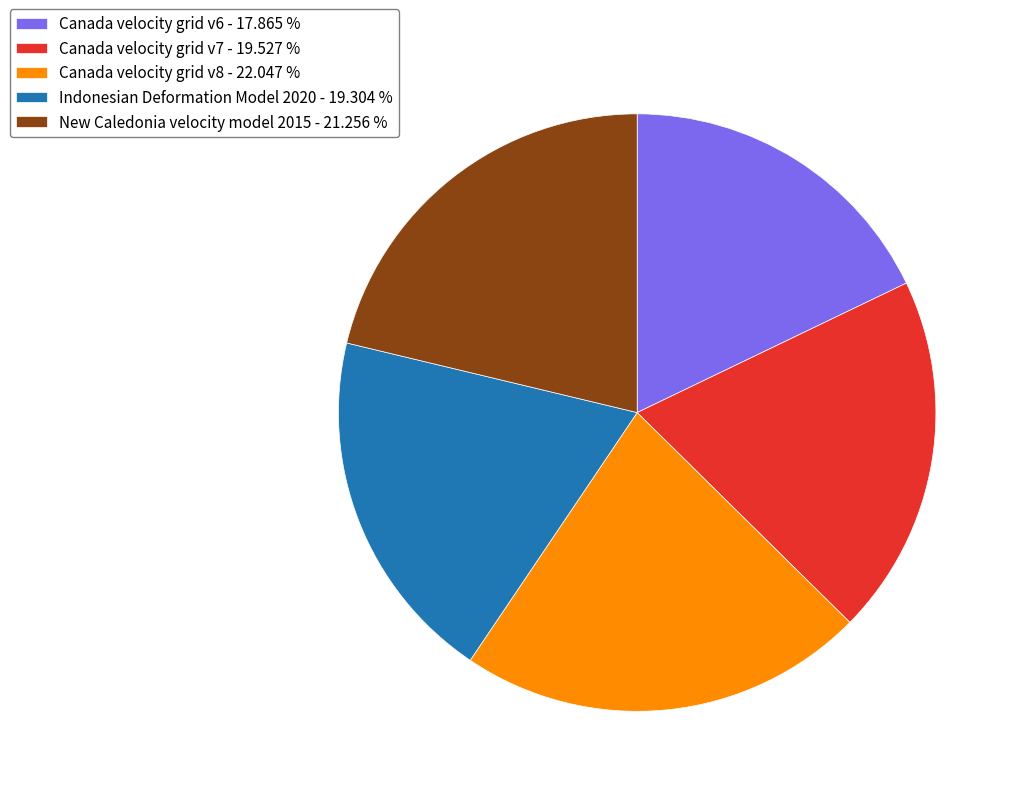

What is the largest slice in the pie chart?

Canada velocity grid v8